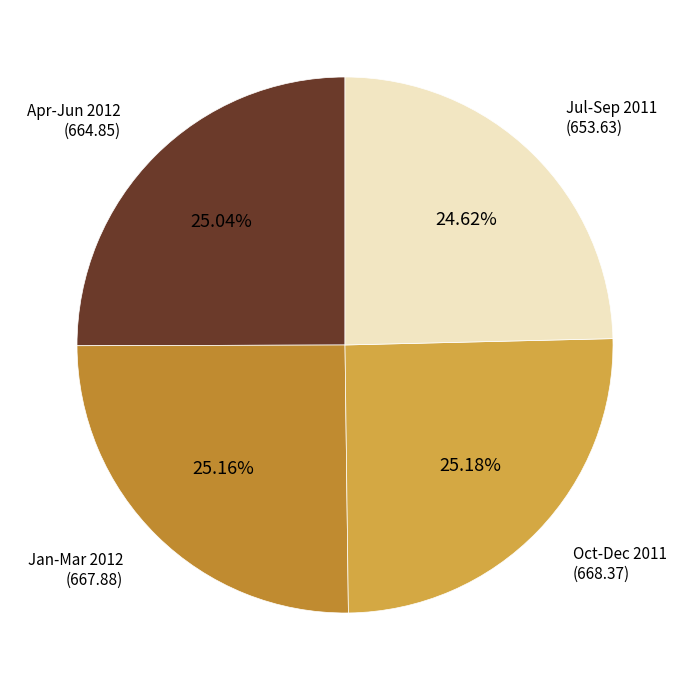

Between Oct-Dec 2011 and Jul-Sep 2011, which is larger?

Oct-Dec 2011